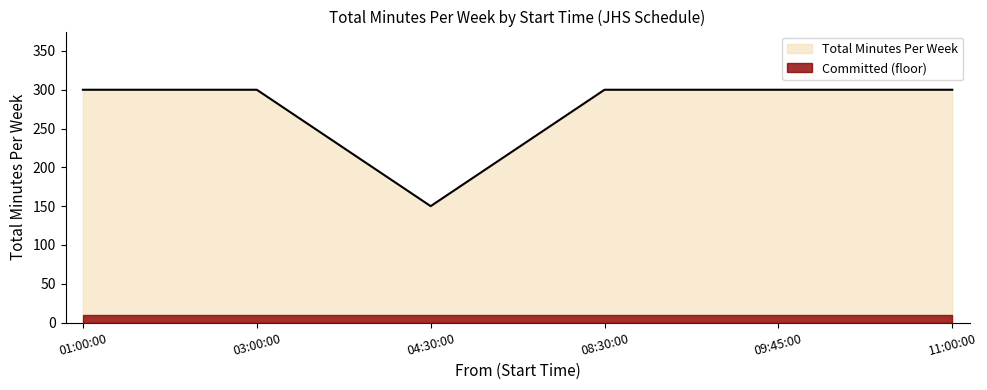

Which series has the widest spread of values?

Total Minutes Per Week